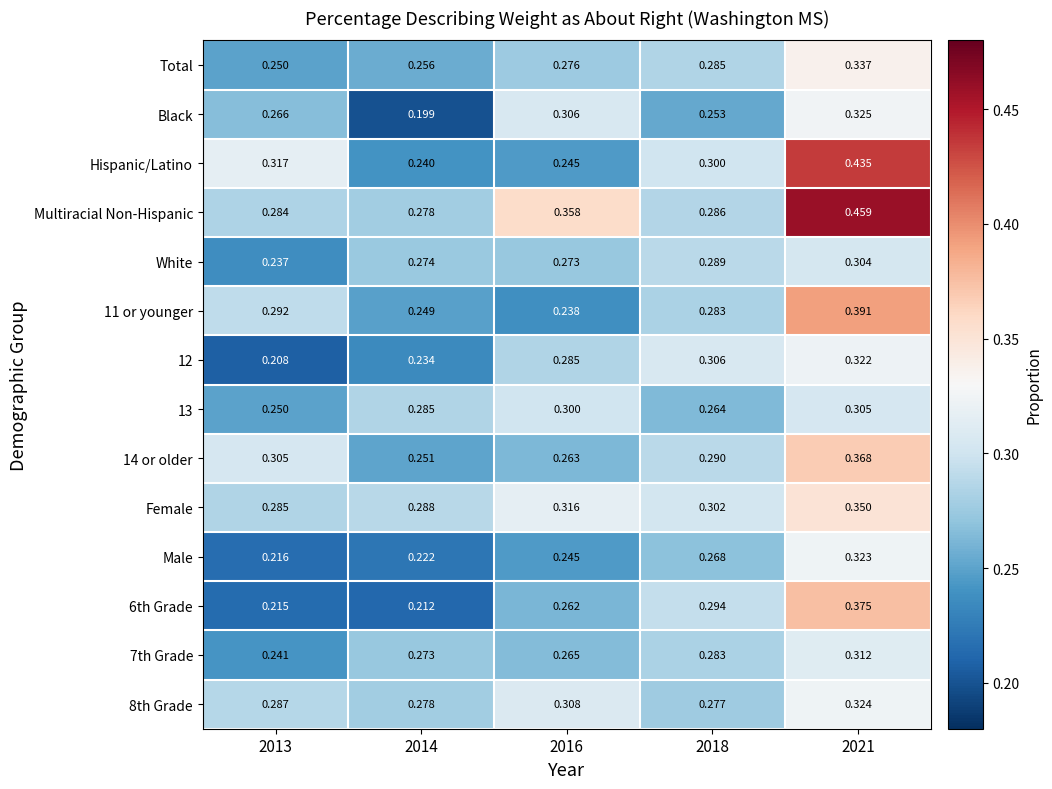

Which series has the largest range (max minus min)?

Hispanic/Latino